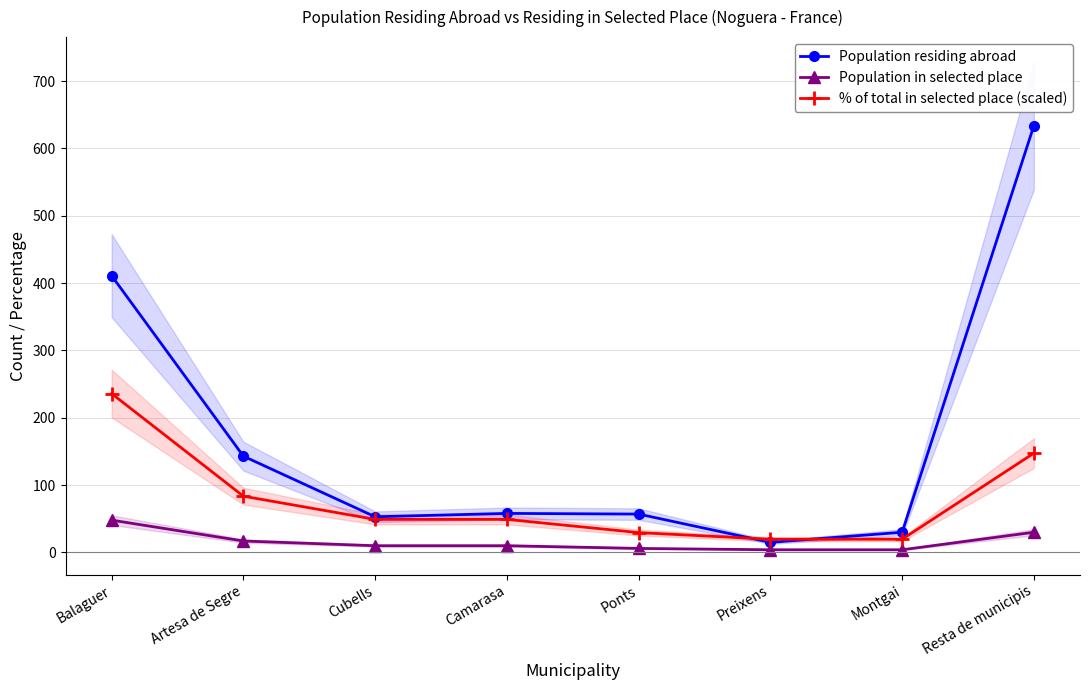

At how many categories does at least one series exceed 60?

3